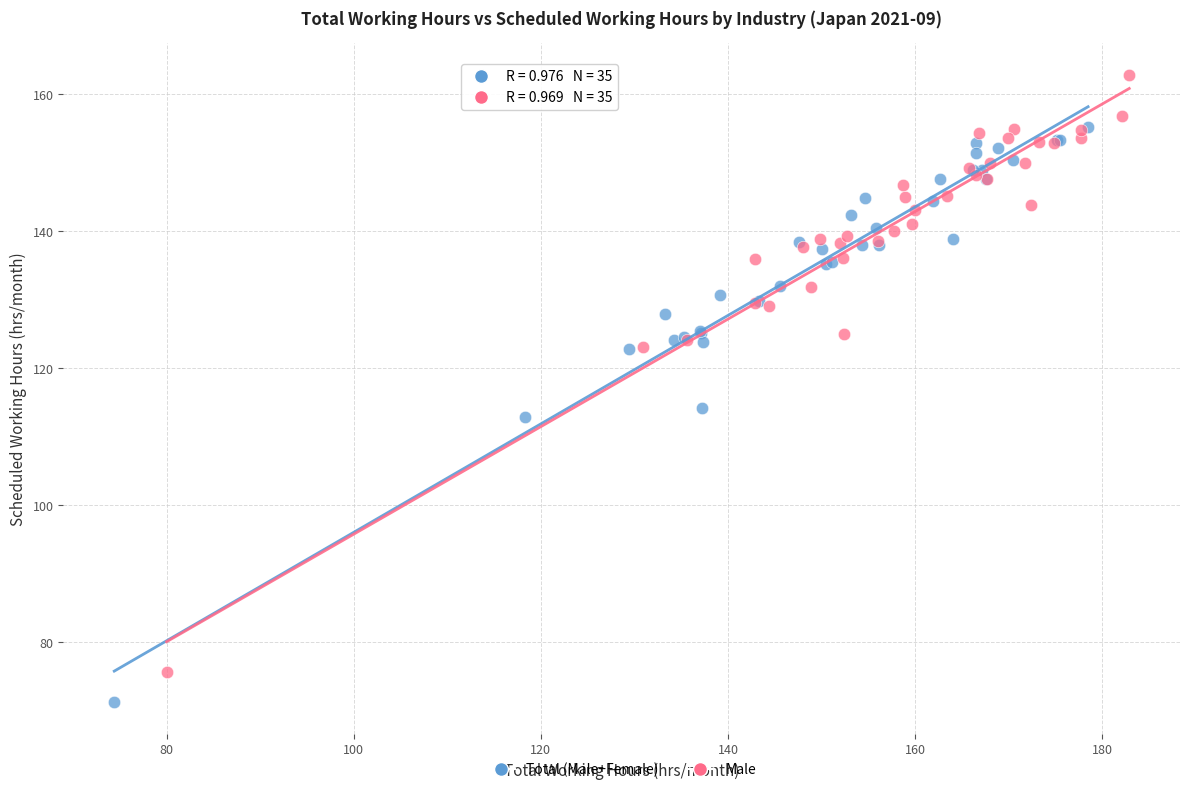

Which series reaches the minimum Y coordinate?

Total (Male+Female)